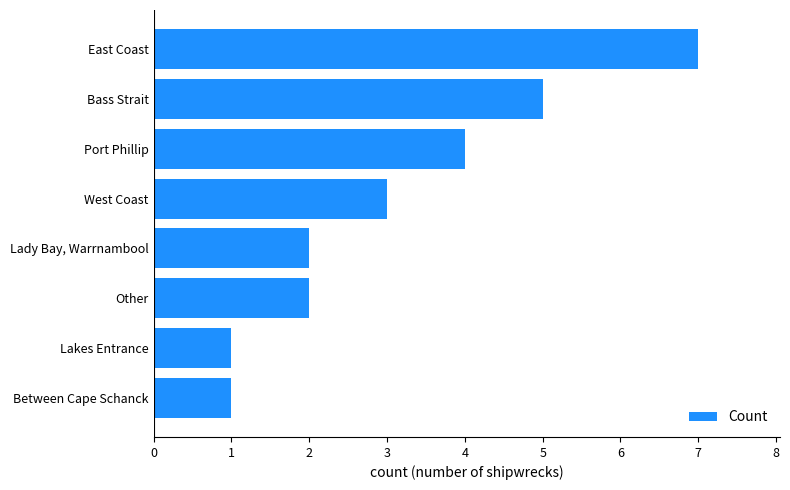

What is the average value?

3